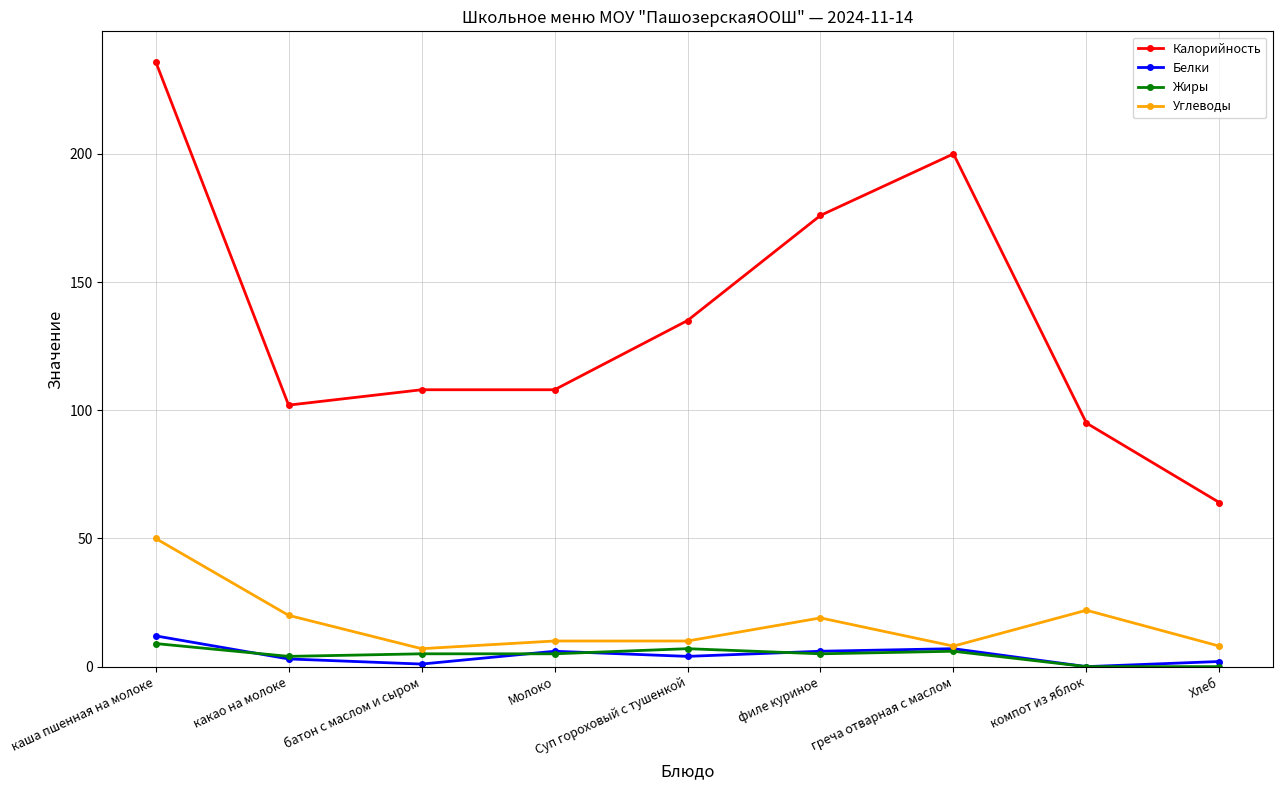

How many lines are shown in the chart?

4